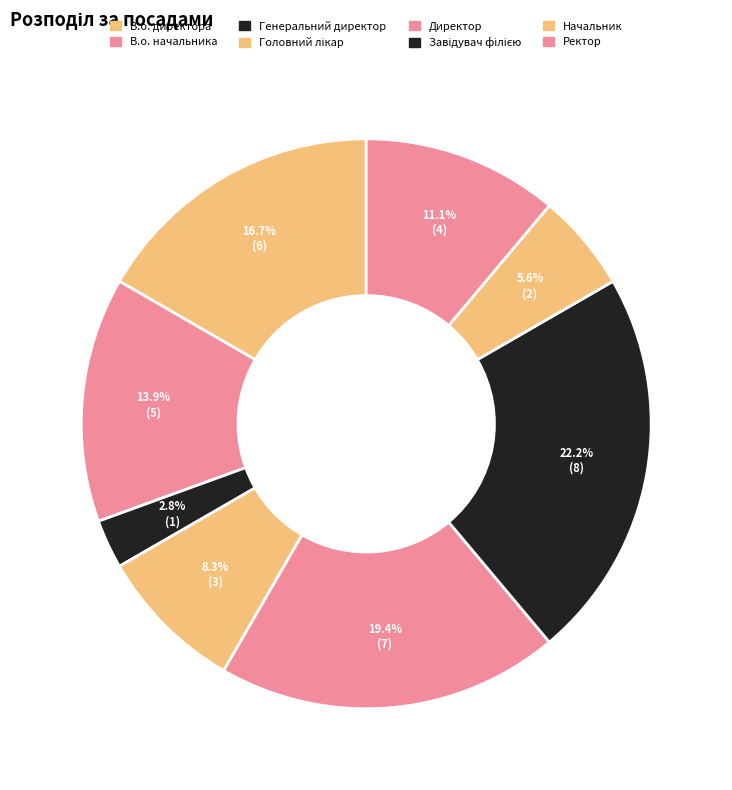

How many slices are in this pie chart?

8